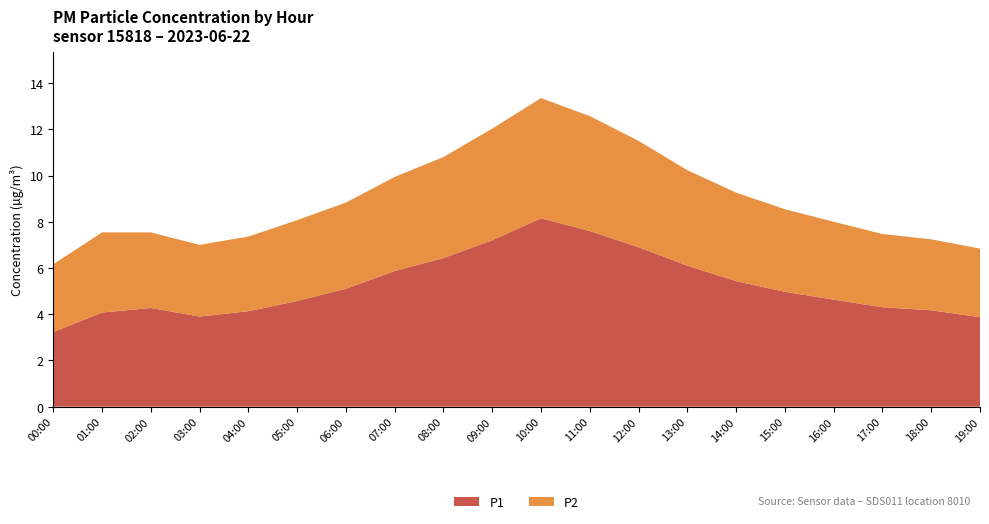

Reading left to right, transcribe all the data shown in this chart.

P1: 00:00=3.2	01:00=4.1	02:00=4.3	03:00=3.9	04:00=4.1	05:00=4.6	06:00=5.1	07:00=5.9	08:00=6.4	09:00=7.2	10:00=8.2	11:00=7.6	12:00=6.9	13:00=6.1	14:00=5.4	15:00=5.0	16:00=4.6	17:00=4.3	18:00=4.2	19:00=3.9
P2: 00:00=2.9	01:00=3.5	02:00=3.3	03:00=3.1	04:00=3.2	05:00=3.5	06:00=3.7	07:00=4.1	08:00=4.4	09:00=4.8	10:00=5.2	11:00=5.0	12:00=4.6	13:00=4.1	14:00=3.8	15:00=3.6	16:00=3.4	17:00=3.2	18:00=3.1	19:00=3.0